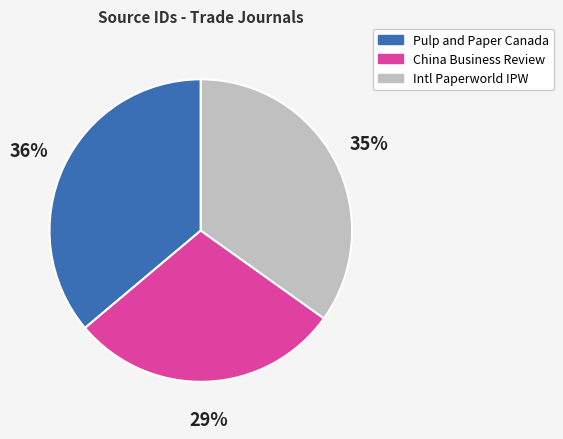

Is there a majority slice in this chart?

No